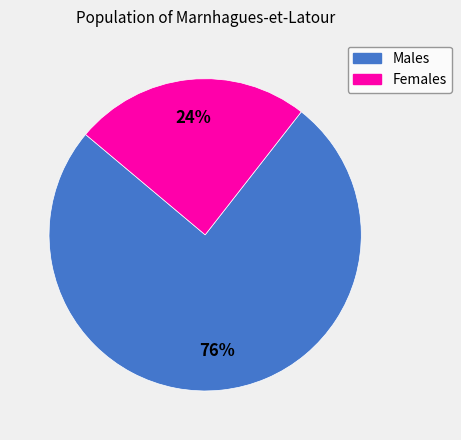

Is there a majority slice in this chart?

Yes